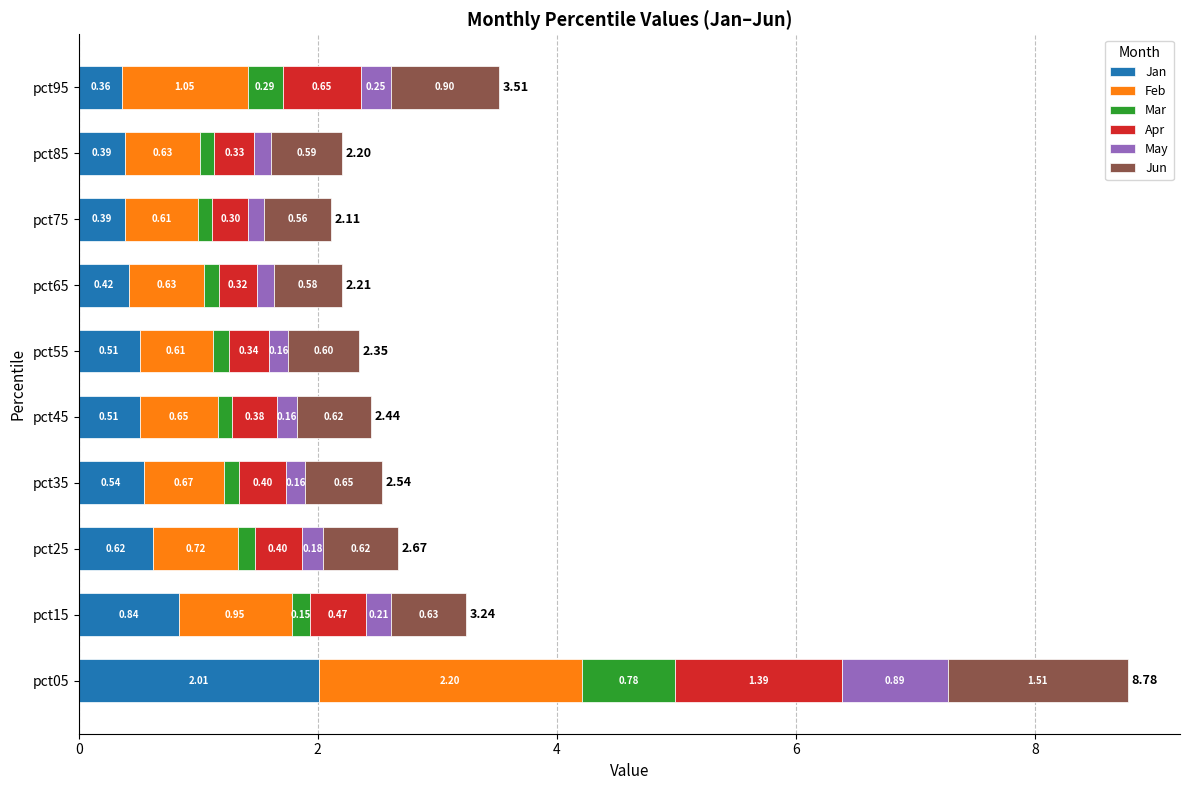

What is the total value across all series at pct15?

3.2